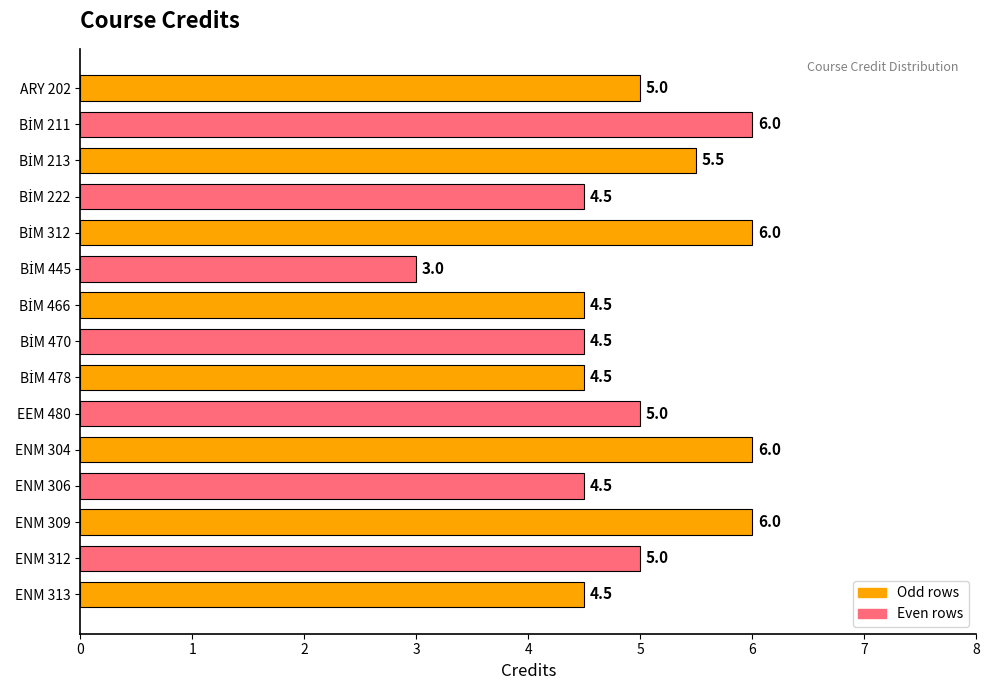

What is the sum of the values at ENM 306 and ENM 312?

9.5